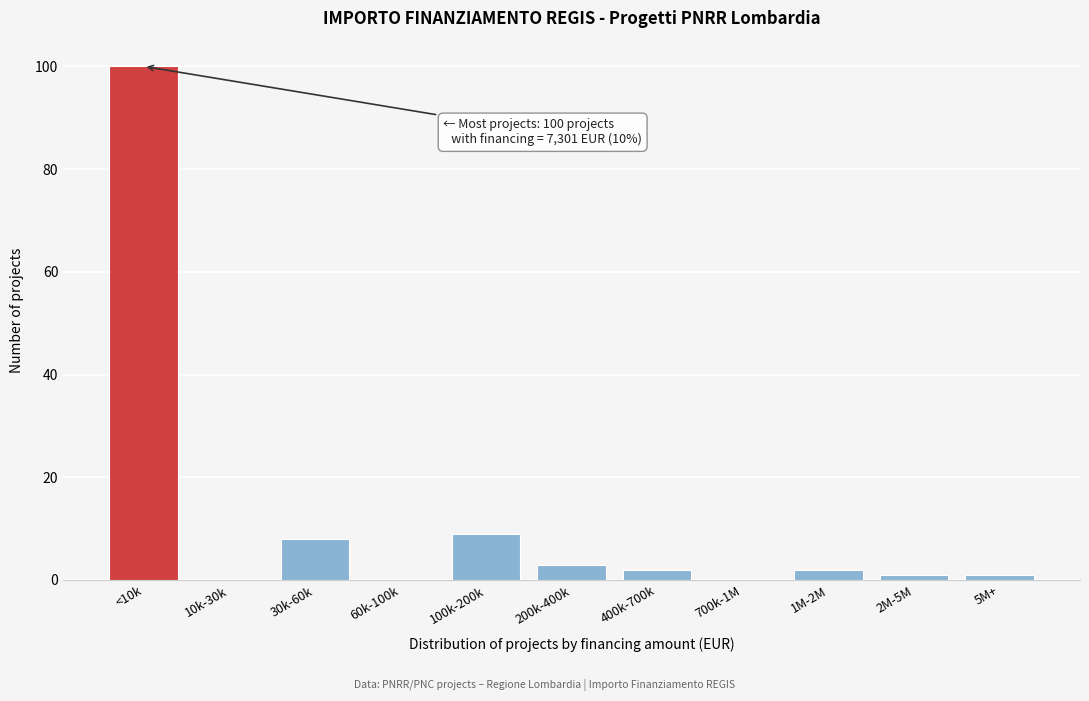

Reading left to right, transcribe all the data shown in this chart.

<10k=100	10k-30k=0	30k-60k=8	60k-100k=0	100k-200k=9	200k-400k=3	400k-700k=2	700k-1M=0	1M-2M=2	2M-5M=1	5M+=1